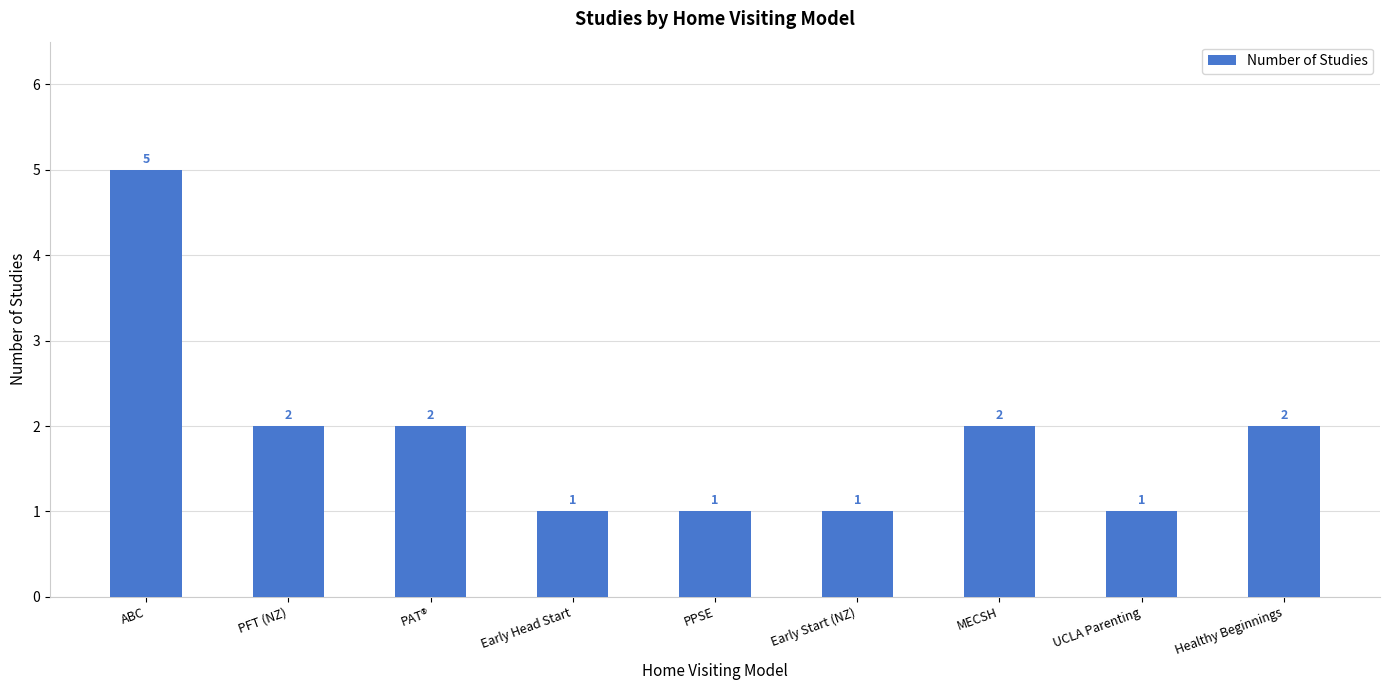

What is the sum of the values at Healthy Beginnings and Early Head Start?

3